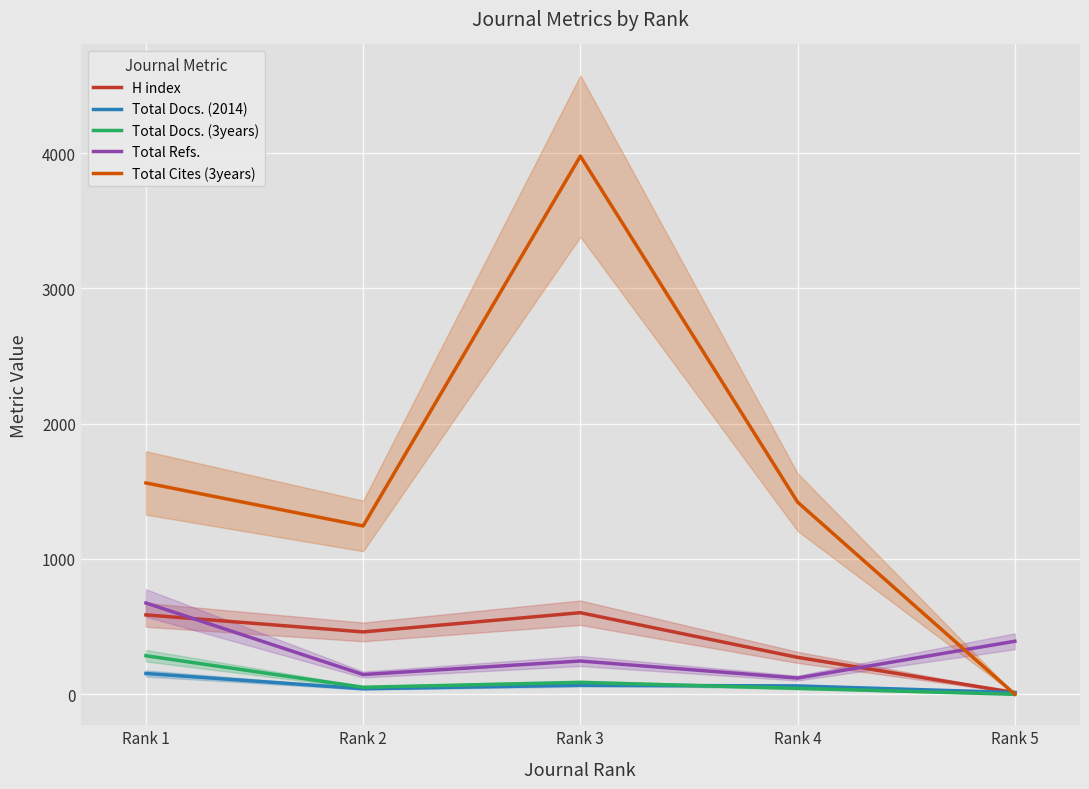

At how many categories does at least one series exceed 3573?

1